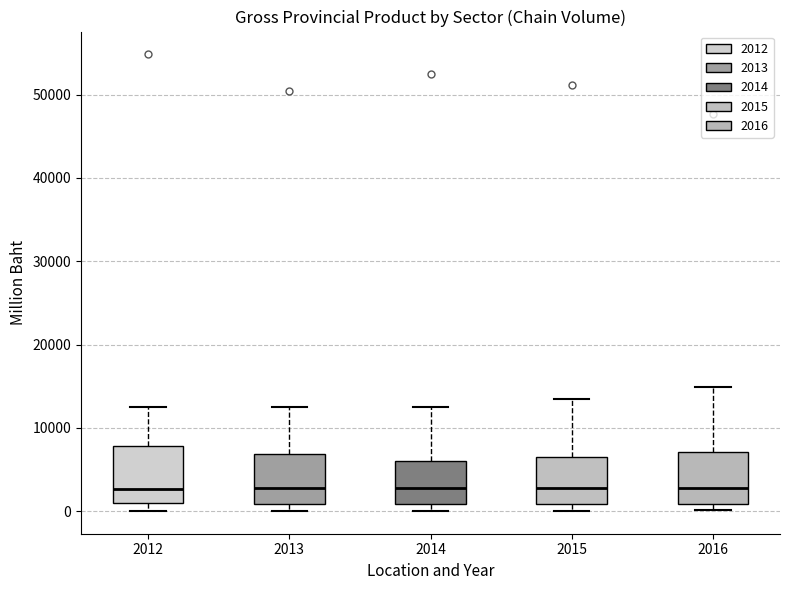

Where does the upper whisker of the box at x = 2014 end on the y-axis? The values are not printed on the chart, so give them approximately, as read against the axis.

13000